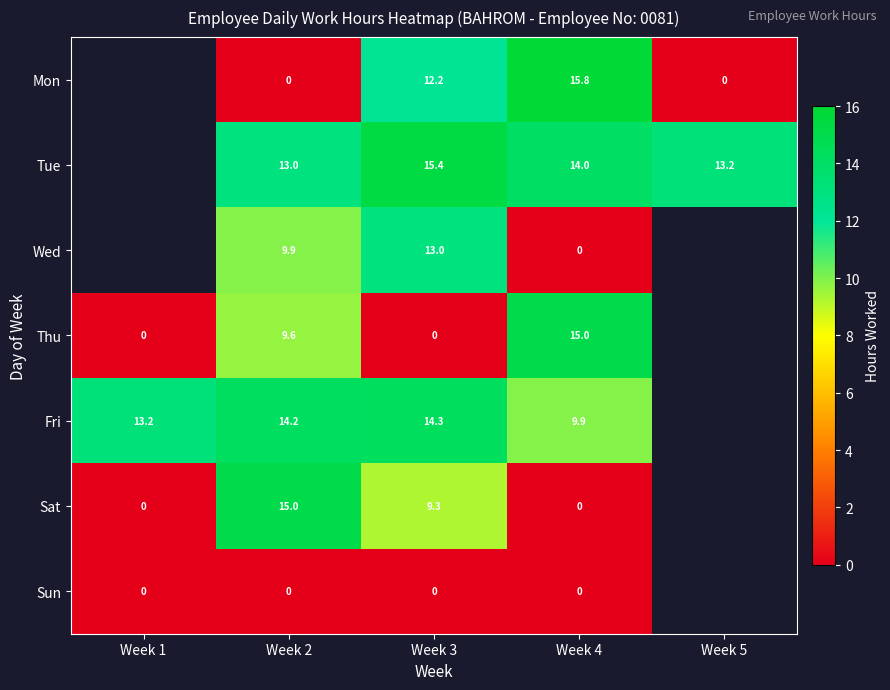

The Thu series shows 9.6 at Week 2. True or false?

True